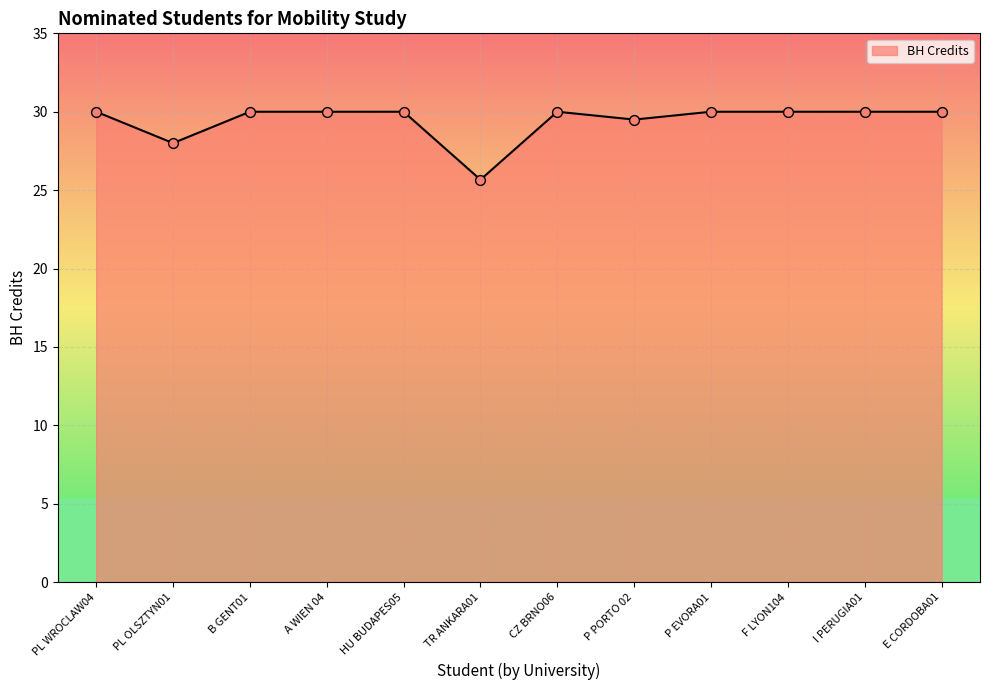

Approximately how many times larger is the value at HU BUDAPES05 compared to F LYON104?

1.0